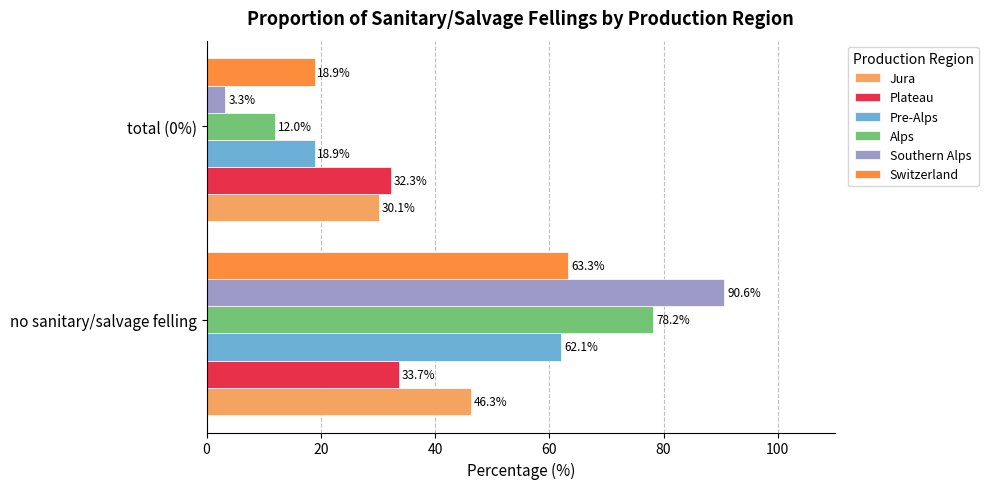

What is the total value across all series at total (0%)?

115.5